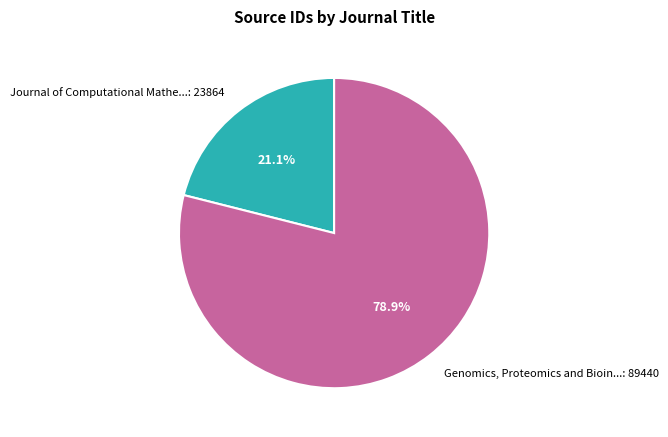

To the nearest percent, what is the average slice percentage?

50%